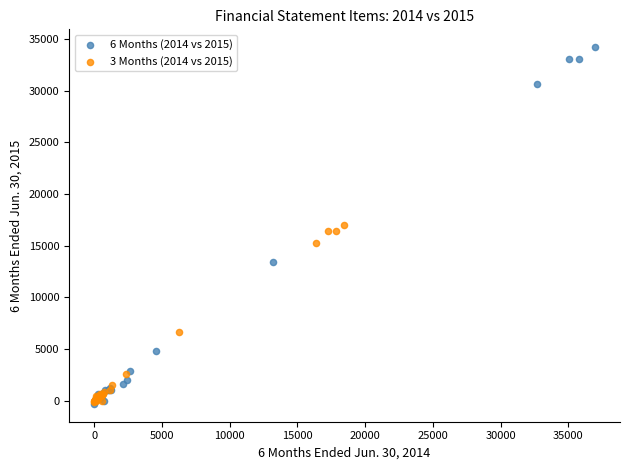

Which series reaches the maximum Y coordinate?

6 Months (2014 vs 2015)